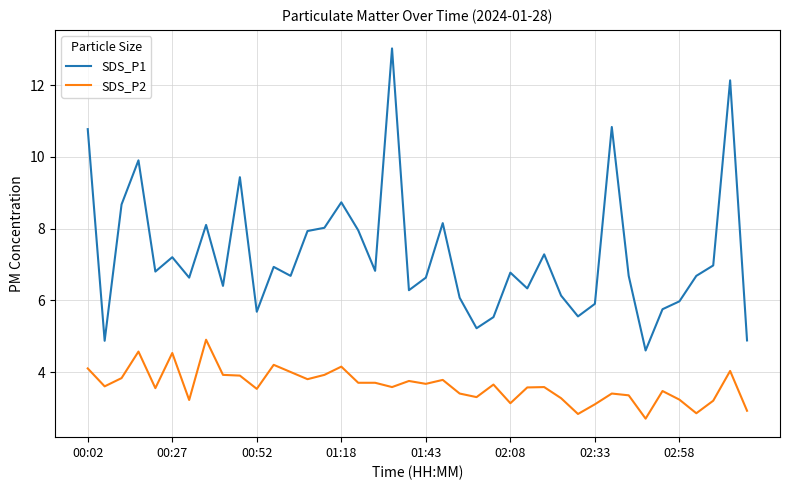

Does the chart have visible grid lines?

Yes